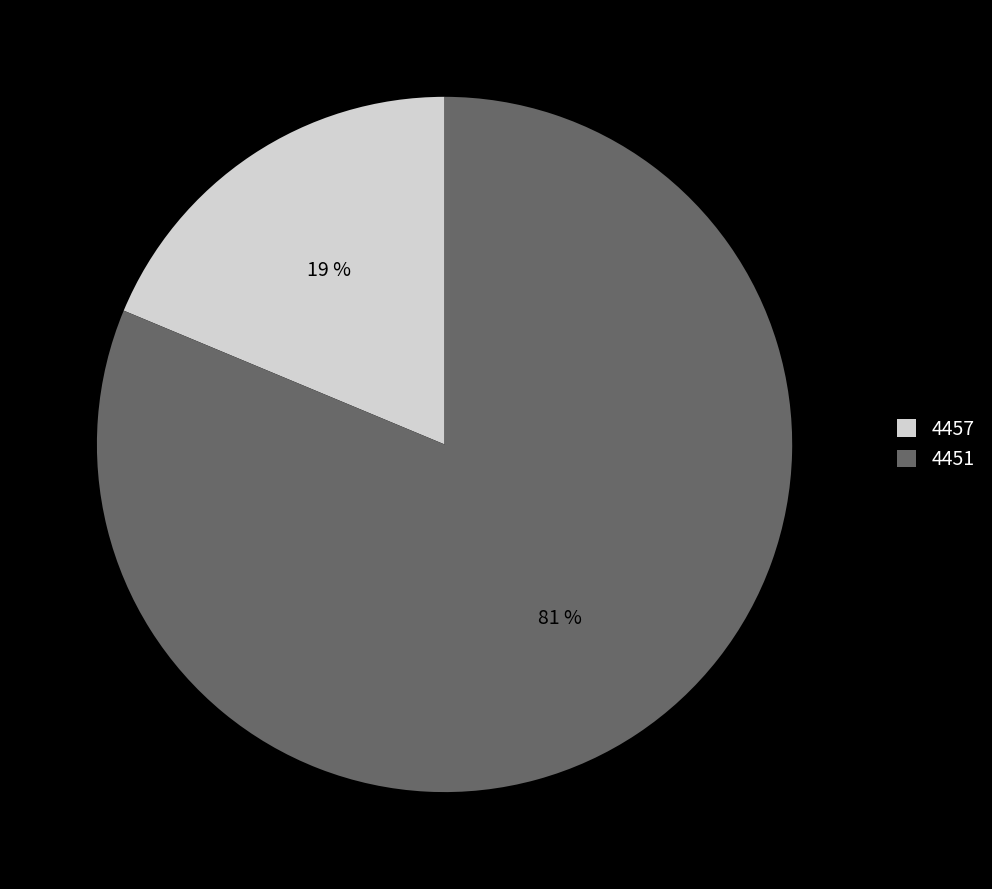

What percentage is the 4451 slice, to the nearest percent?

81%